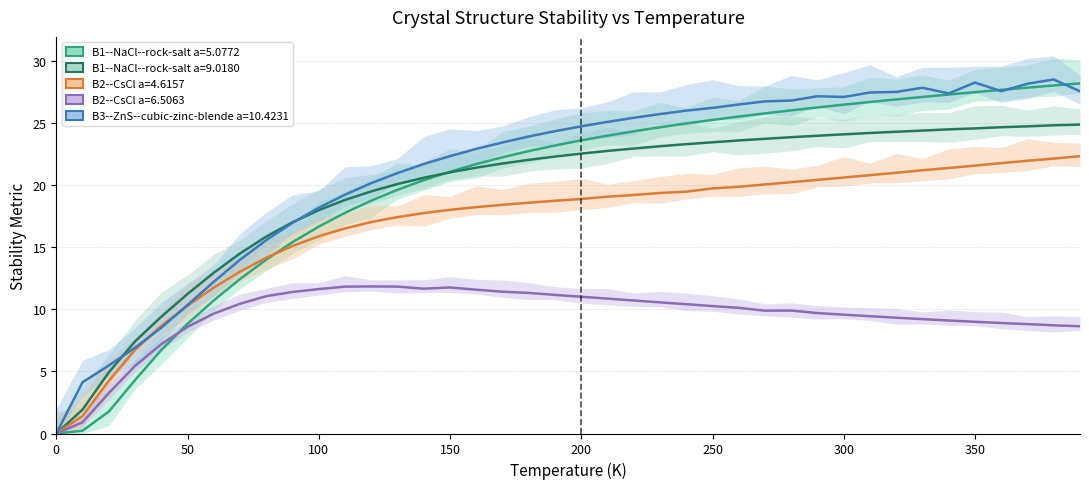

Between 19 and 14, which is larger?

19